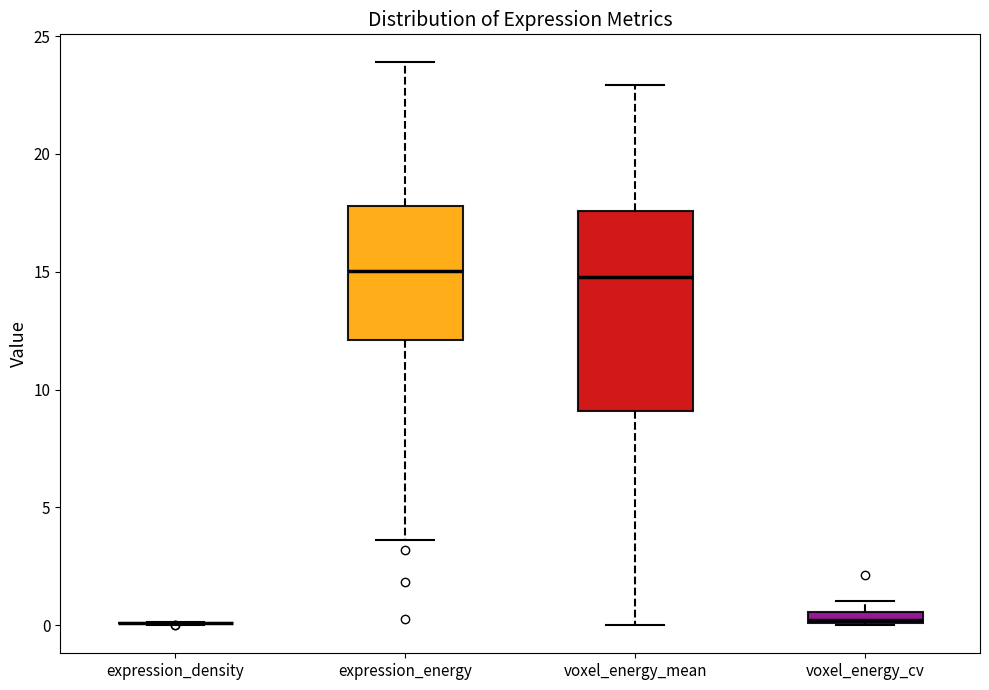

Where is the lower edge of the box for voxel_energy_cv on the y-axis? The values are not printed on the chart, so give them approximately, as read against the axis.

0.0